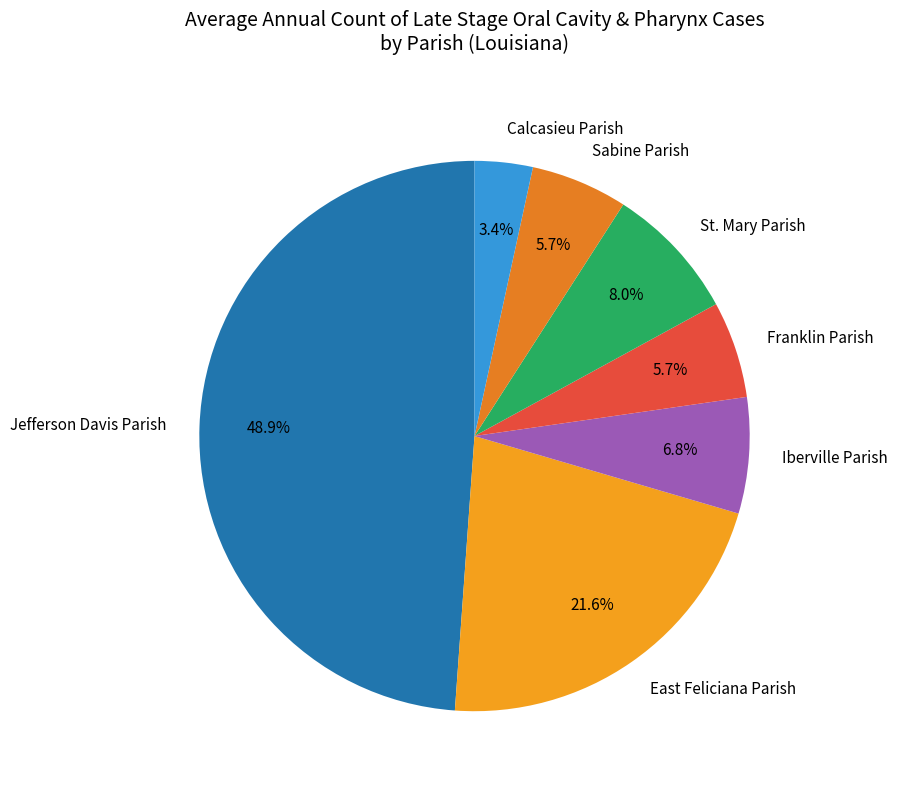

Does Jefferson Davis Parish account for over 50% of the chart?

No